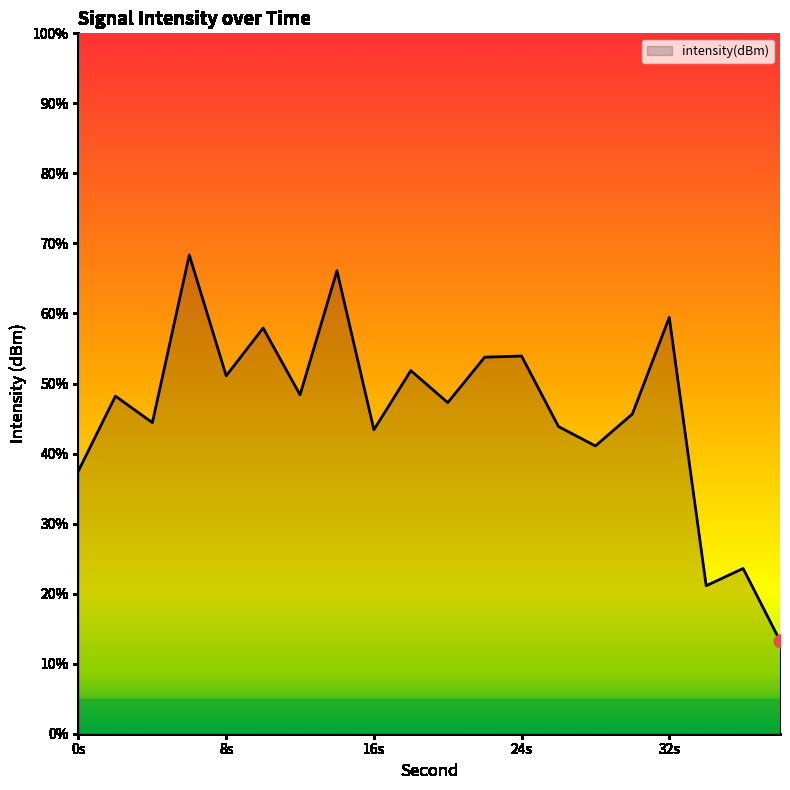

What is the change in value from 12 to 14?

+10.6